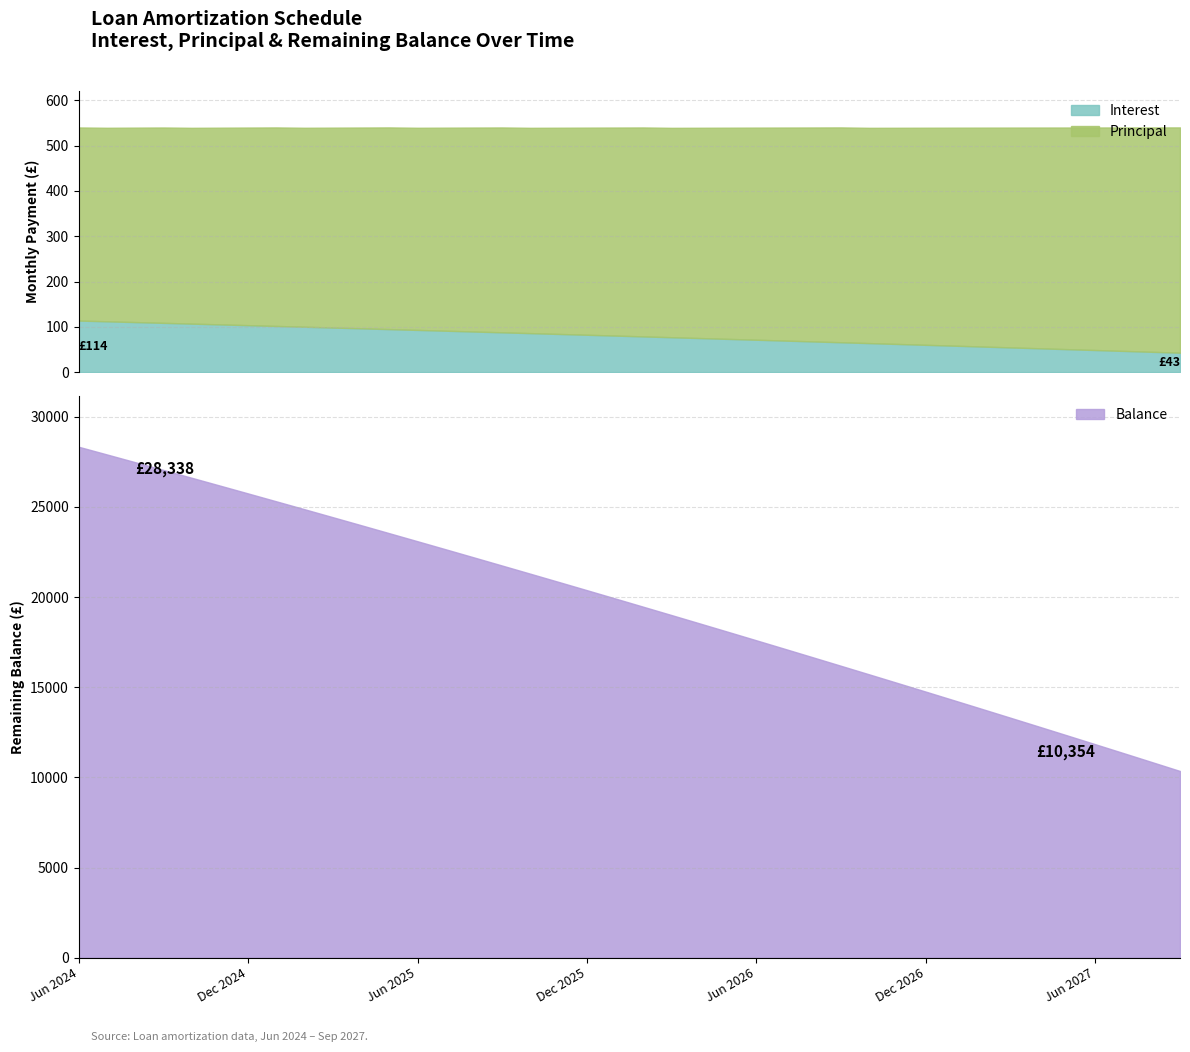

List the labels in order of Balance value, smallest first.

Sep 2027, Aug 2027, Jul 2027, Jun 2027, May 2027, Apr 2027, Mar 2027, Feb 2027, Jan 2027, Dec 2026, Nov 2026, Oct 2026, Sep 2026, Aug 2026, Jul 2026, Jun 2026, May 2026, Apr 2026, Mar 2026, Feb 2026, Jan 2026, Dec 2025, Nov 2025, Oct 2025, Sep 2025, Aug 2025, Jul 2025, Jun 2025, May 2025, Apr 2025, Mar 2025, Feb 2025, Jan 2025, Dec 2024, Nov 2024, Oct 2024, Sep 2024, Aug 2024, Jul 2024, Jun 2024